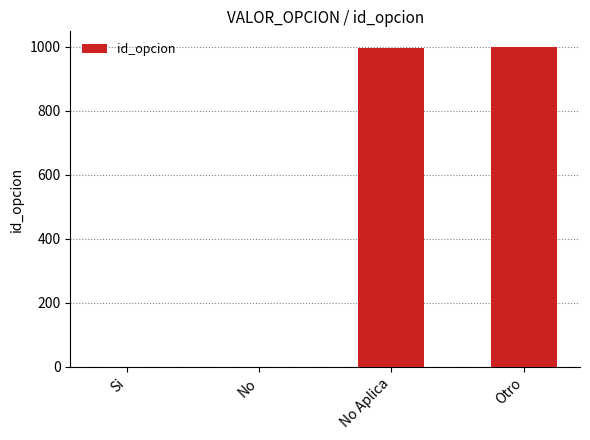

Does the chart contain stacked bars?

No